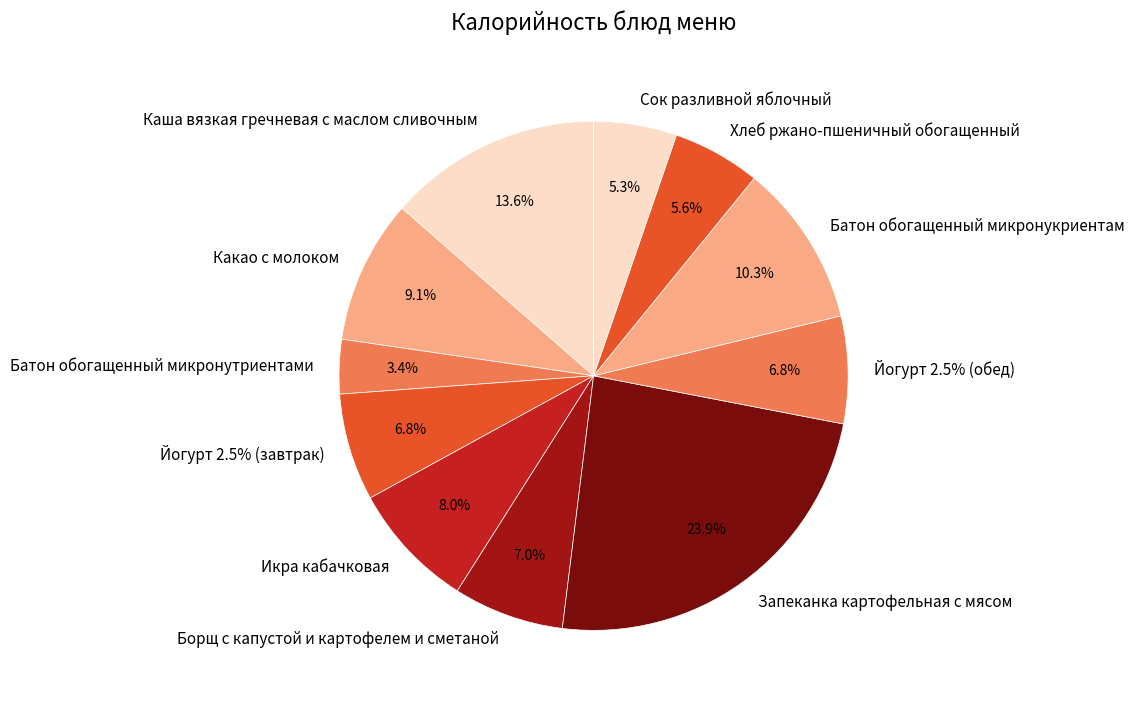

Does any single category account for the majority?

No